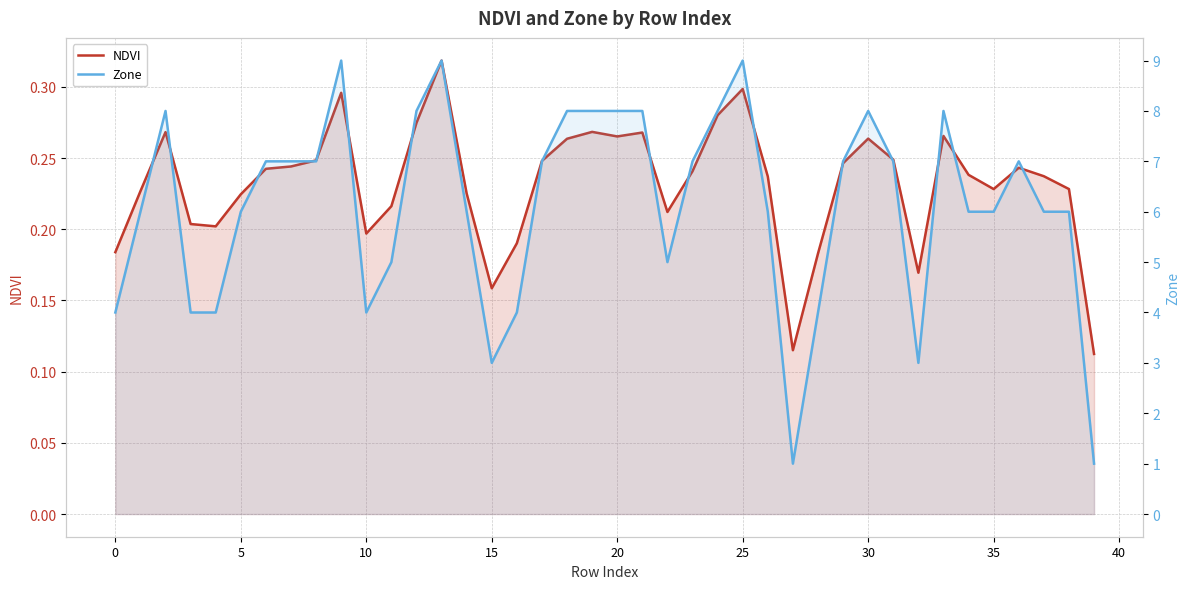

What value does the NDVI series have at 0?

0.2